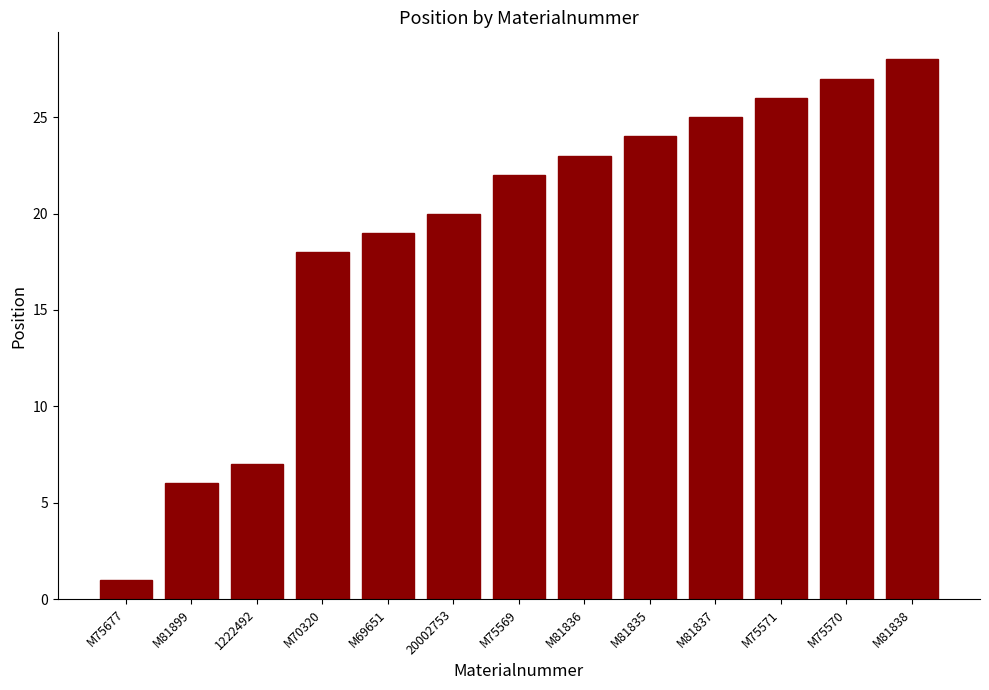

Is it true that the value at M75677 is 1?

True